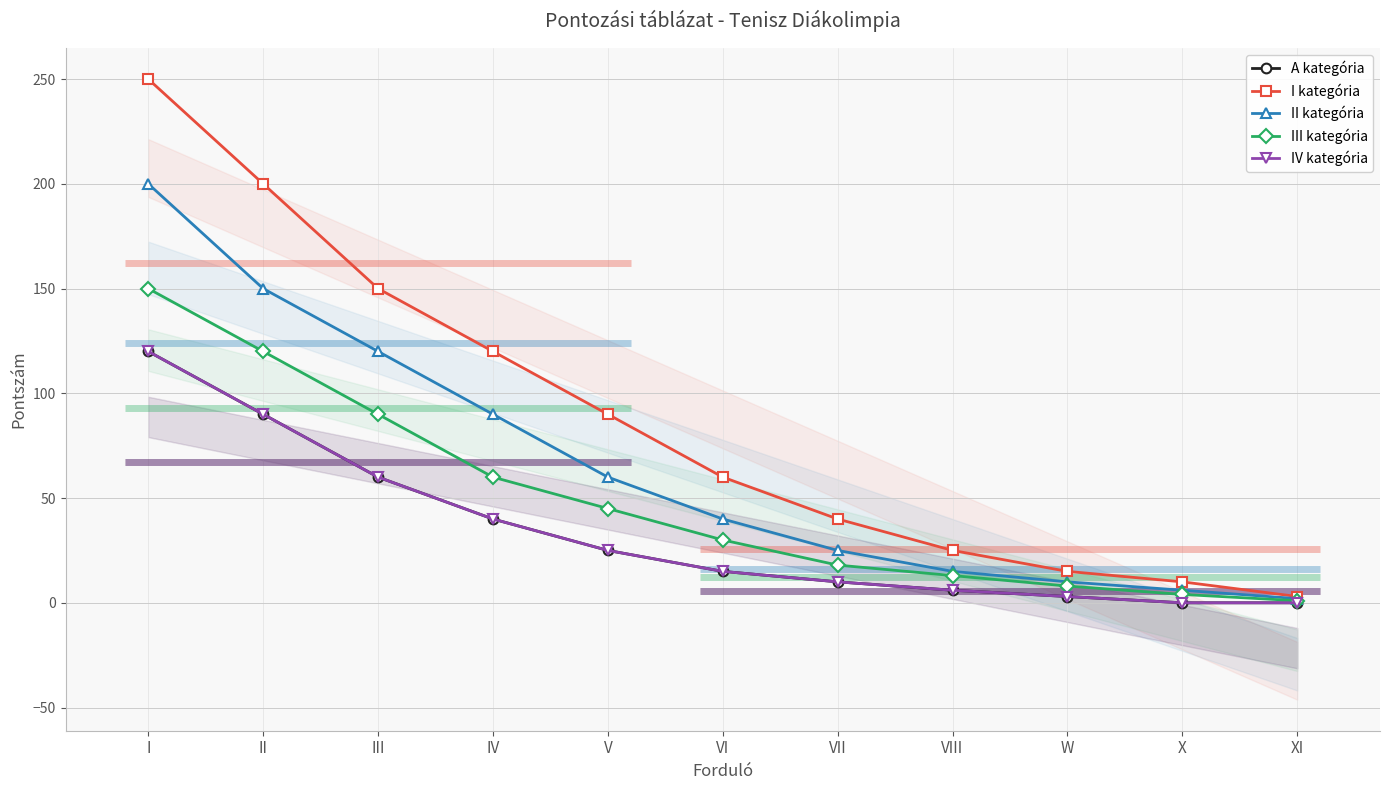

What is the sum of the III kategória values at III and W?

98